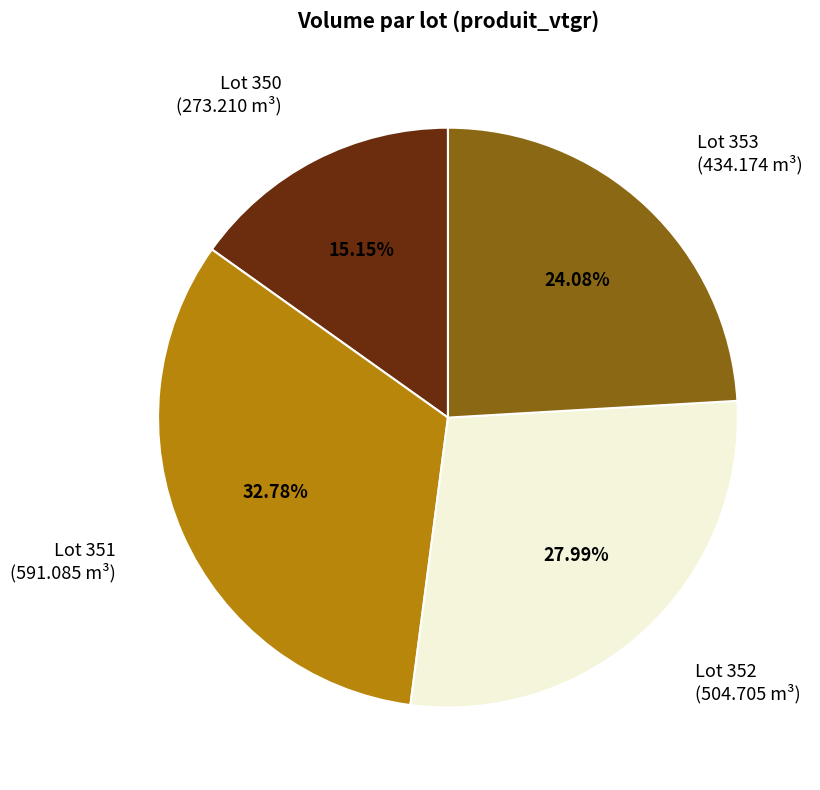

True or false: Lot 350 accounts for 15% of the total.

True